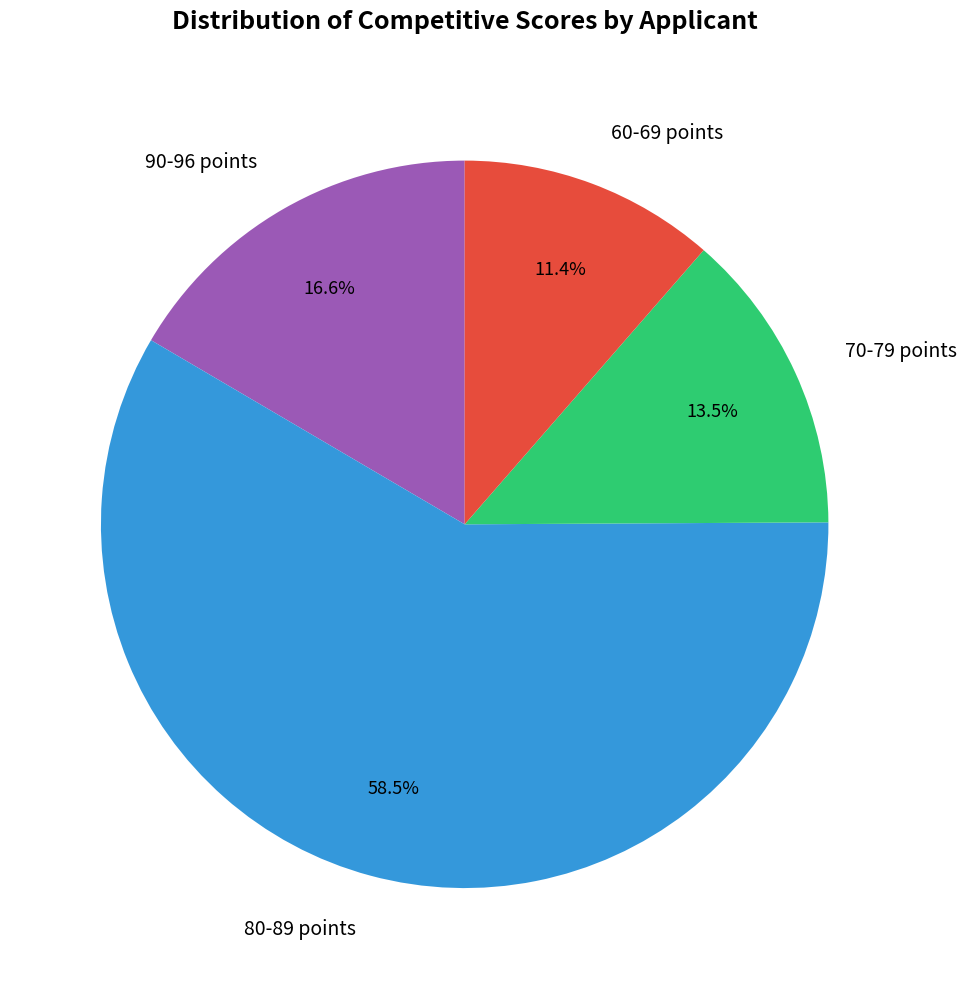

What is the smallest slice in the pie chart?

60-69 points